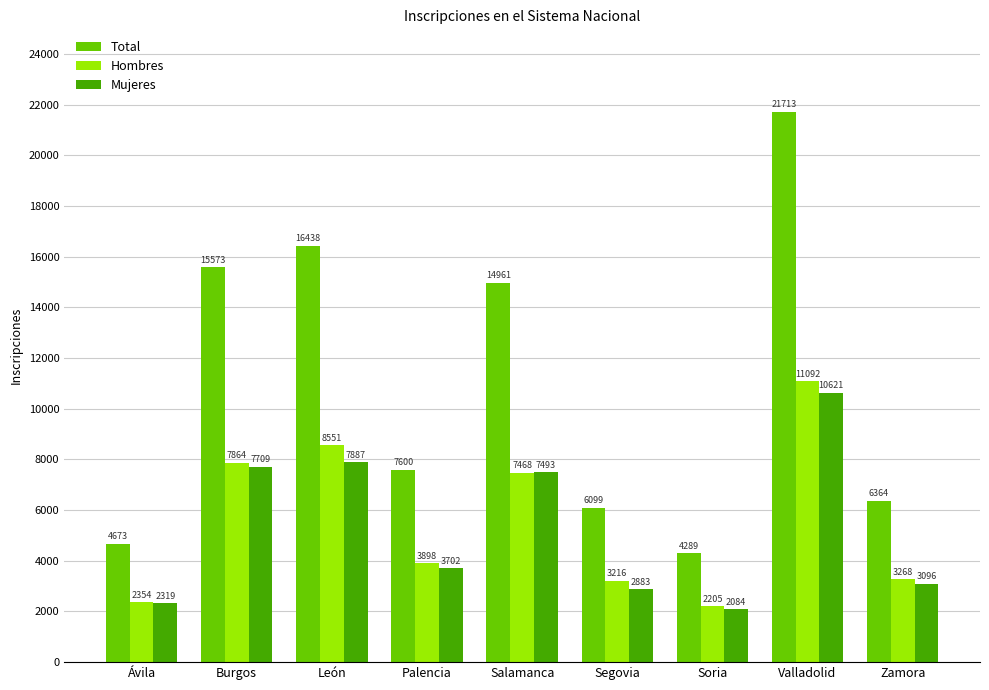

What is the label of the 7th bar from the right?

León